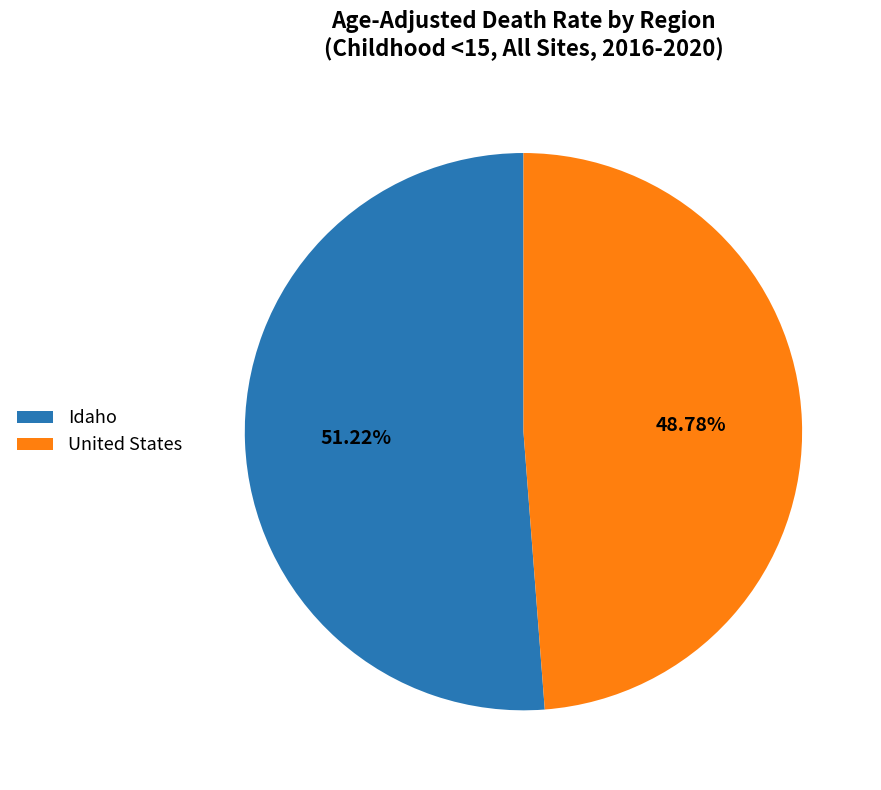

Rank the categories by value from highest to lowest.

Idaho, United States